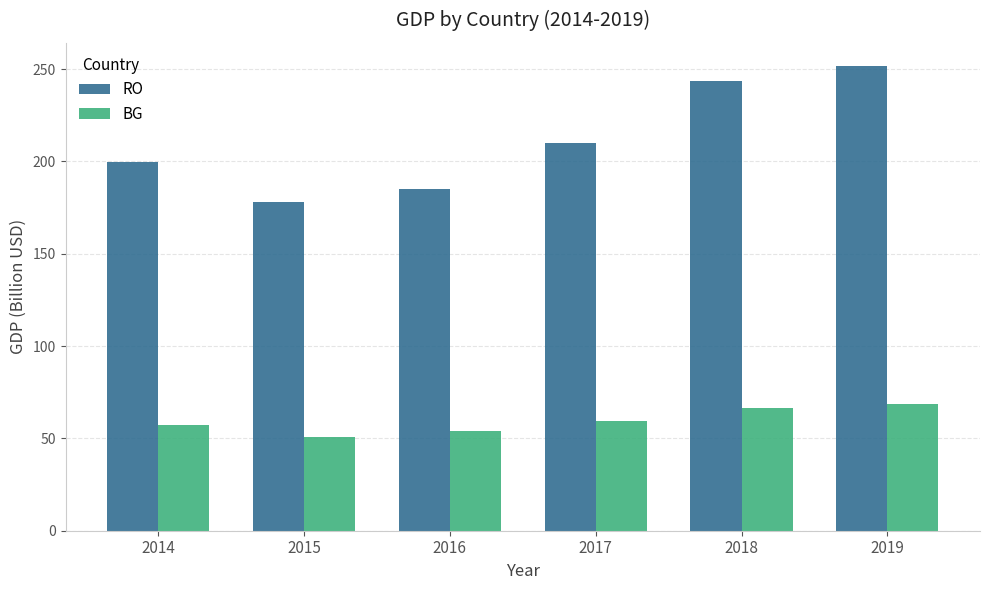

Which series has the largest range (max minus min)?

RO